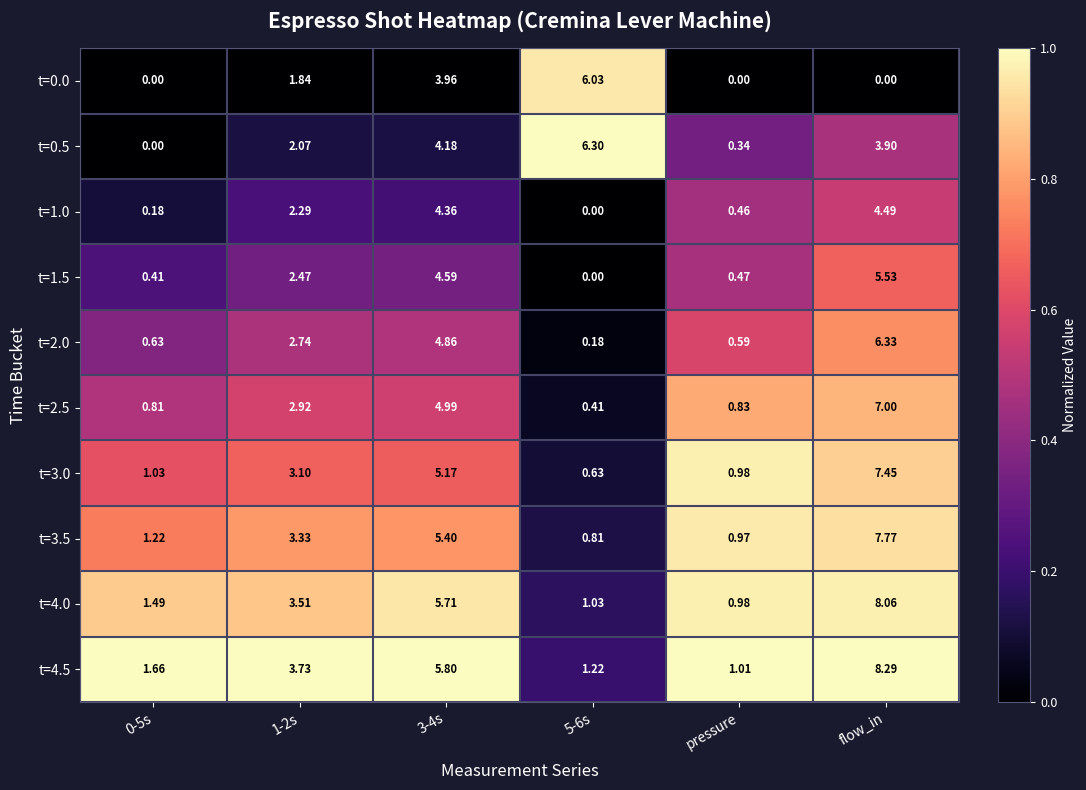

Which category has the highest value in the t=2.5 series?

flow_in